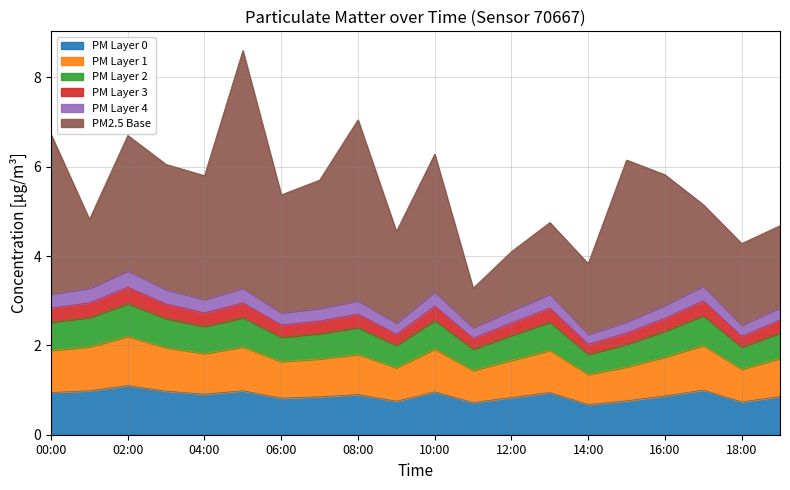

What value does the P2 series have at 09:00?

0.8